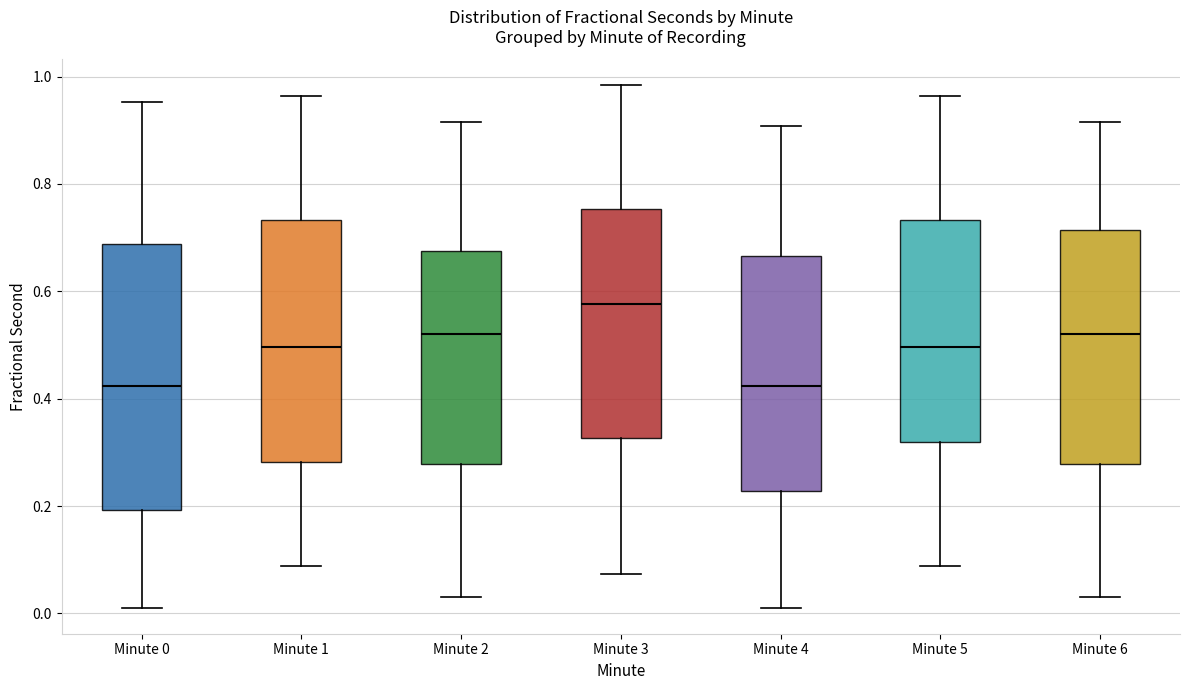

Where does the lower whisker of the box for Minute 1 end on the y-axis? The values are not printed on the chart, so give them approximately, as read against the axis.

0.08